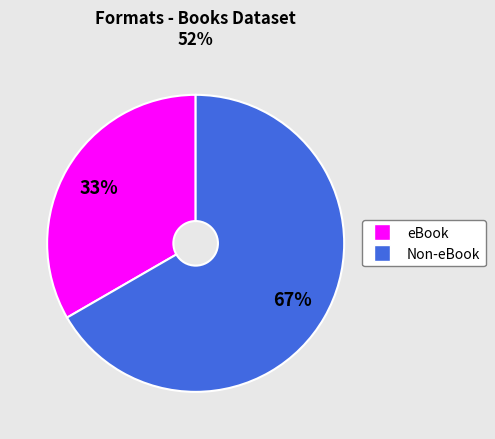

To the nearest percent, what is the average slice percentage?

50%